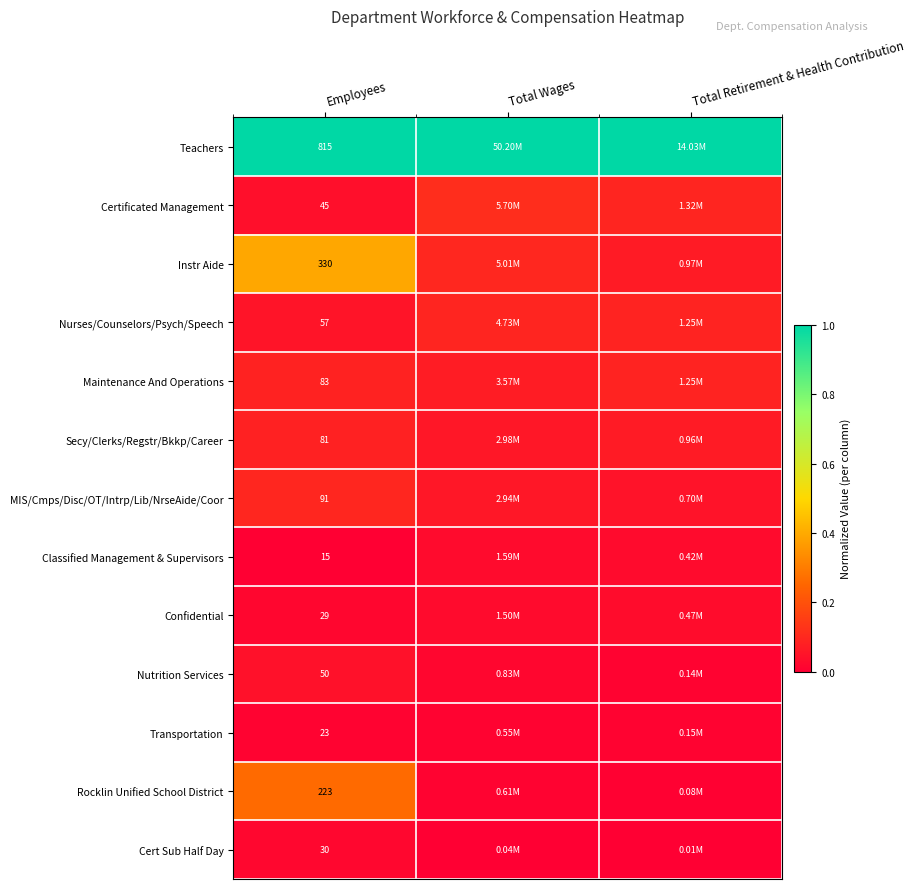

Rank the series at Employees from highest to lowest value.

Teachers, Instr Aide, Rocklin Unified School District, MIS/Cmps/Disc/OT/Intrp/Lib/NrseAide/Coor, Maintenance And Operations, Secy/Clerks/Regstr/Bkkp/Career, Nurses/Counselors/Psych/Speech, Nutrition Services, Certificated Management, Cert Sub Half Day, Confidential, Transportation, Classified Management & Supervisors